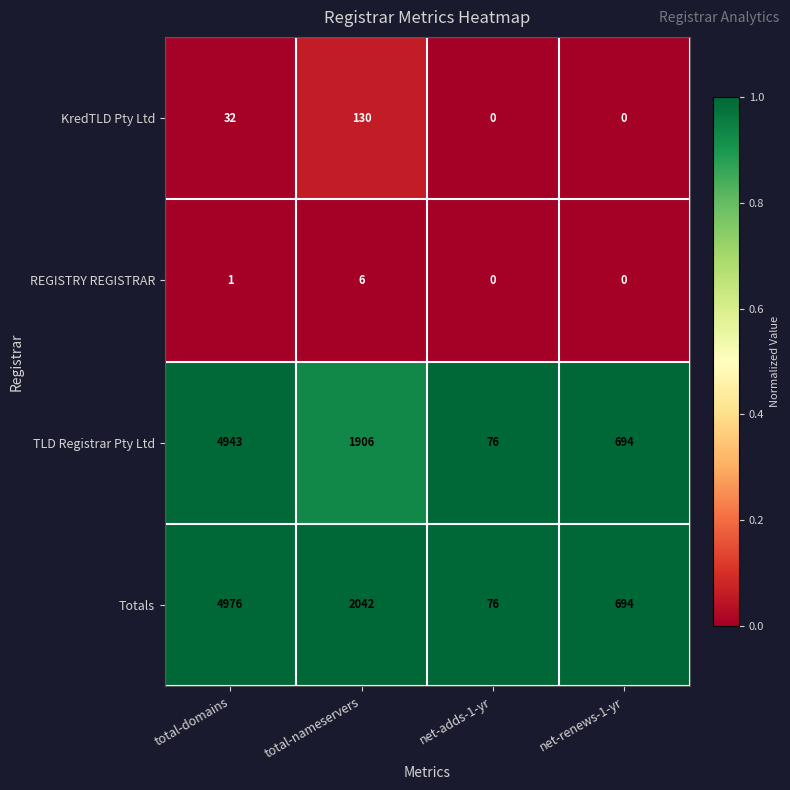

What is the maximum value shown in the chart?

4976